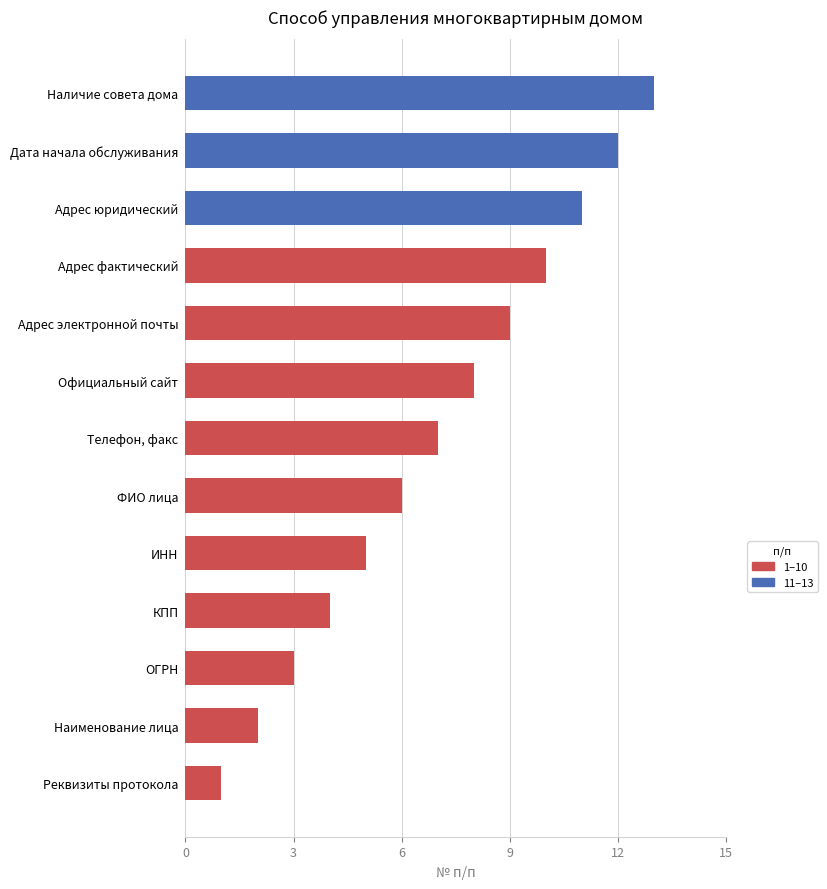

The value at Дата начала обслуживания is 12. True or false?

True